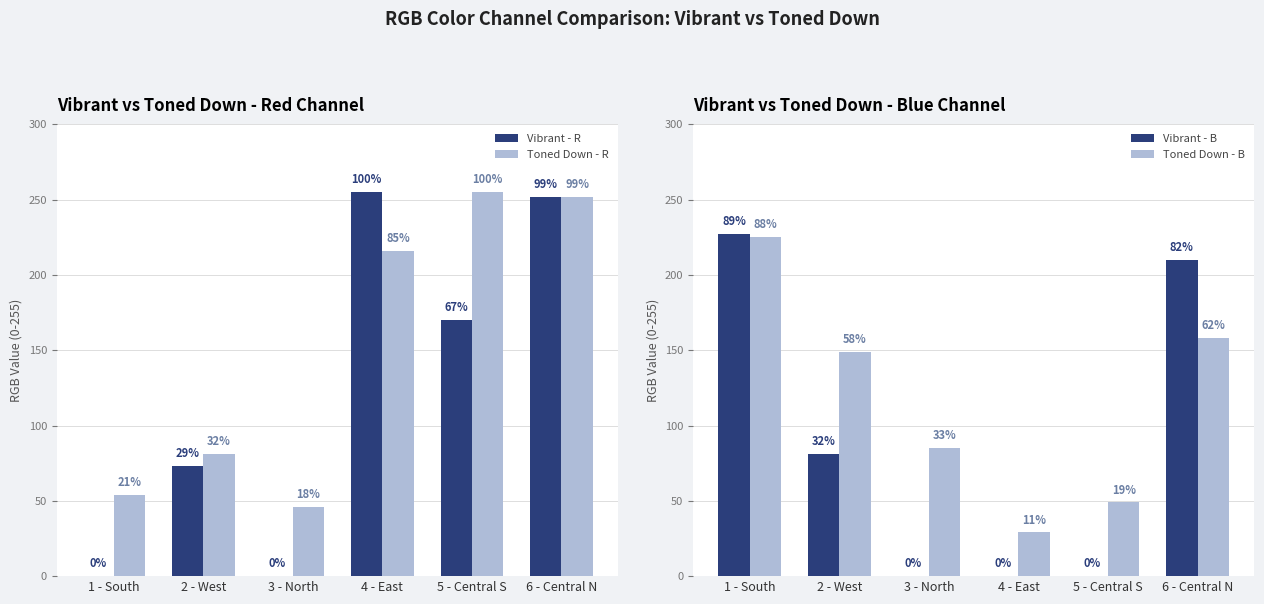

What is the sum of the Vibrant - B values at 5 - Central S and 1 - South?

227